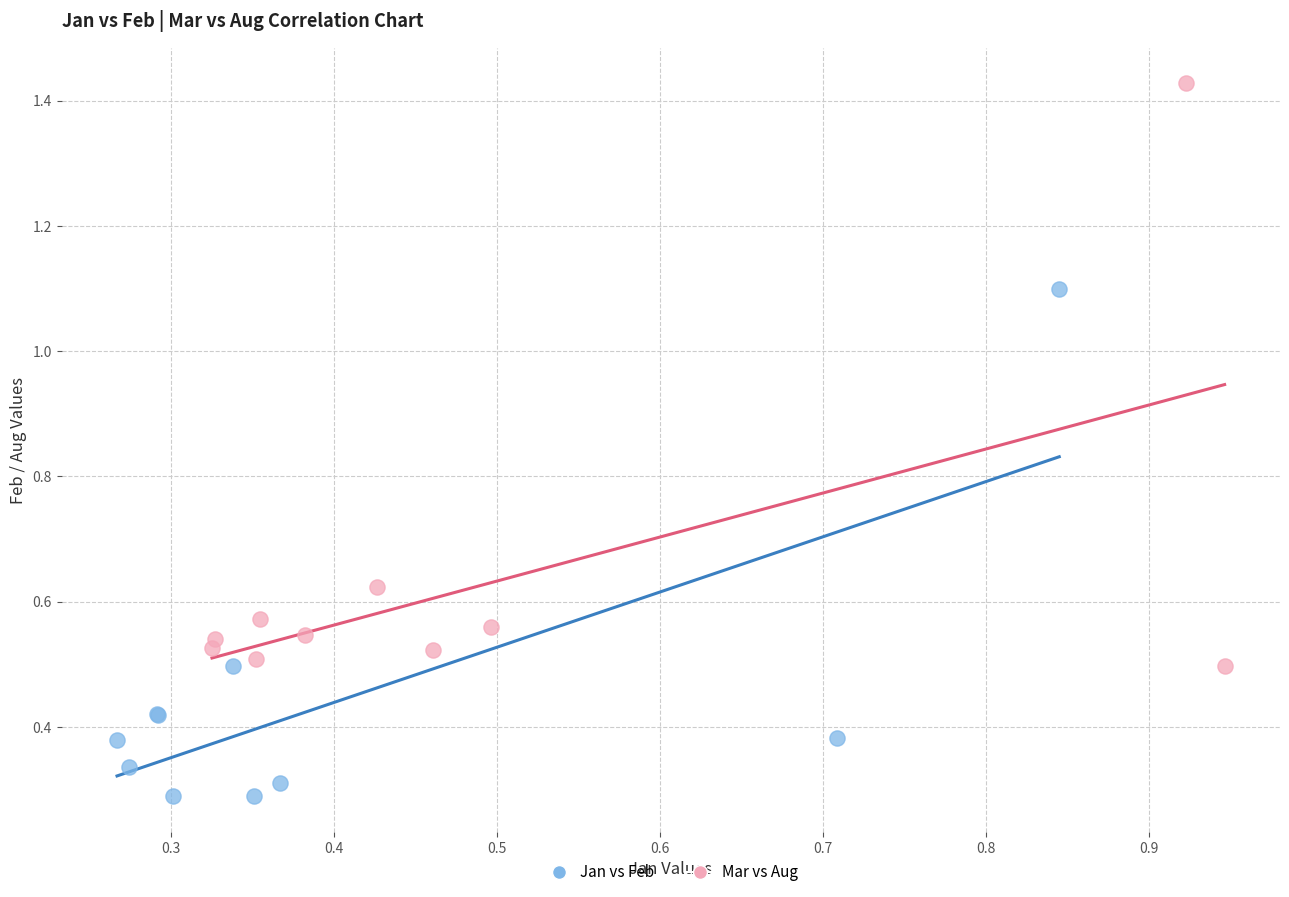

Which series has the widest spread of Y values?

Mar vs Aug